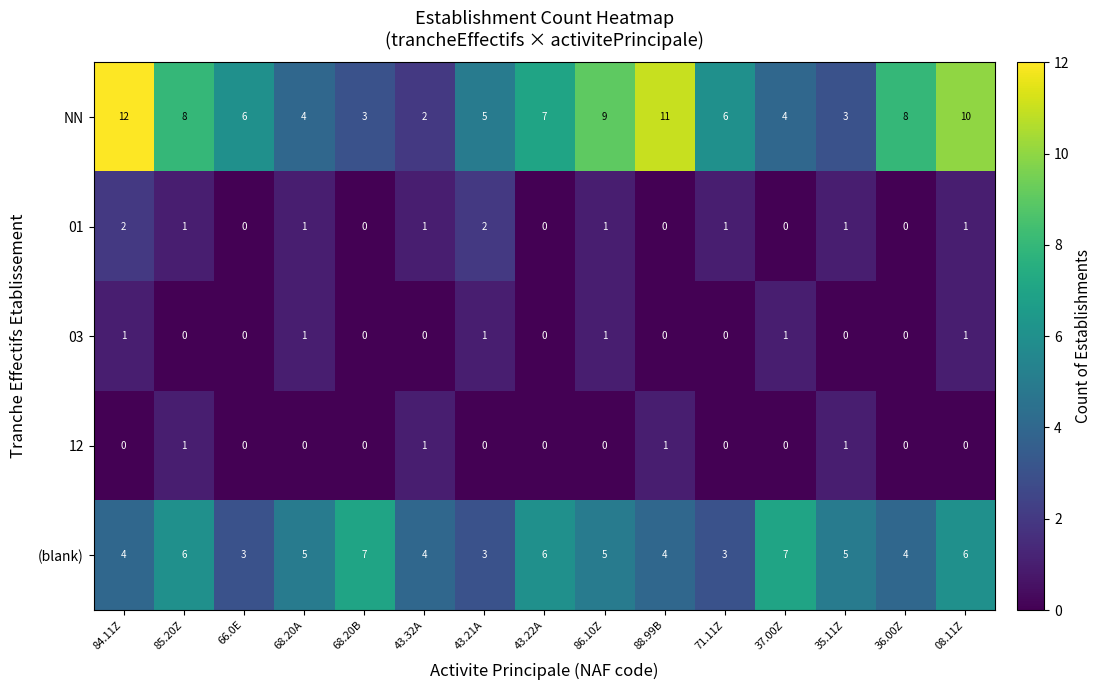

What is the average value of the NN series?

7